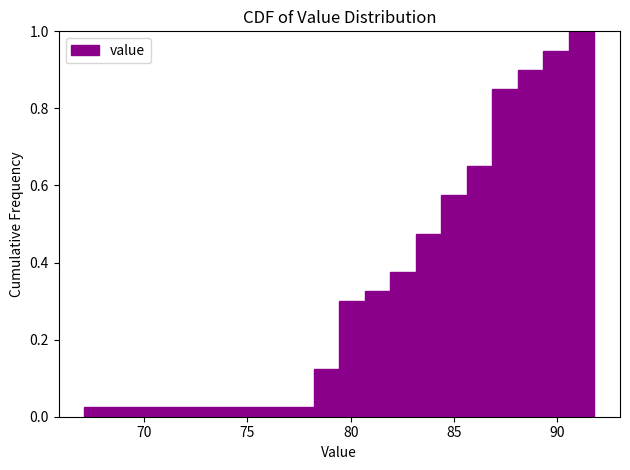

Read against the x-axis, roughly where is the centre of the tallest bar?

91.0